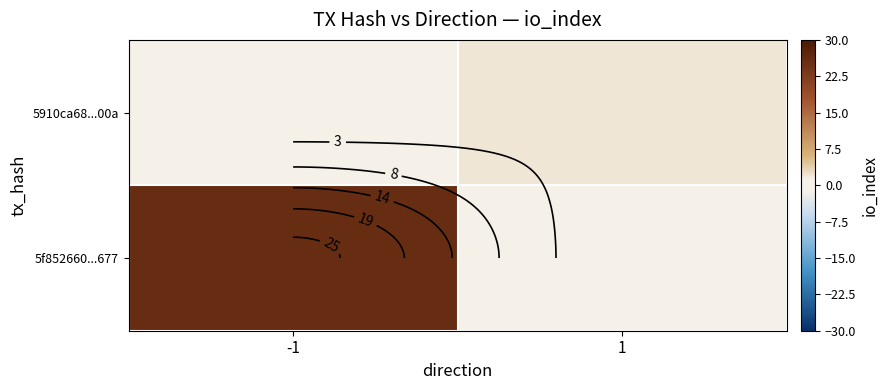

Which label corresponds to the smallest value in the chart?

1